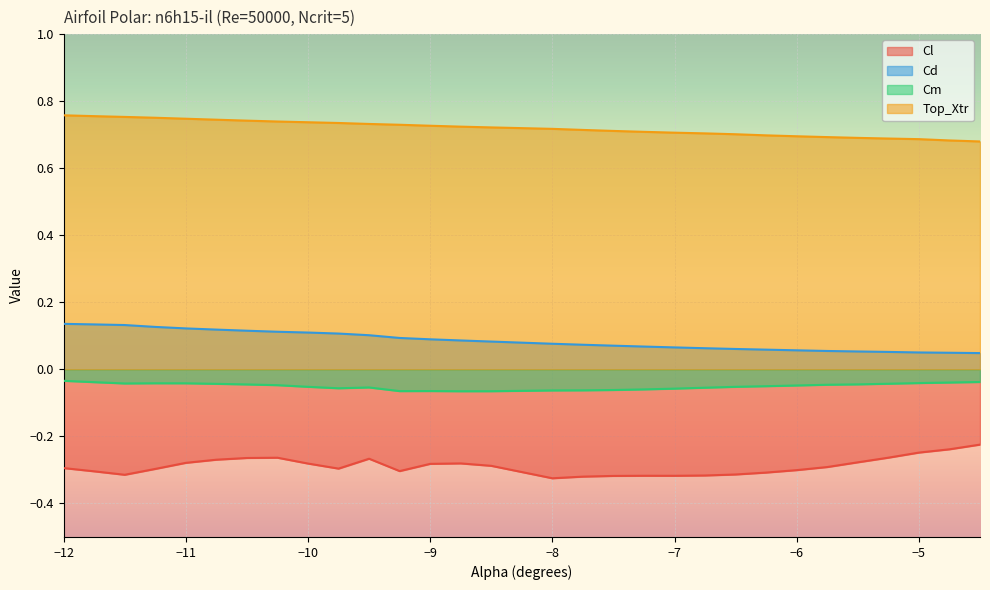

How many lines are shown in the chart?

4